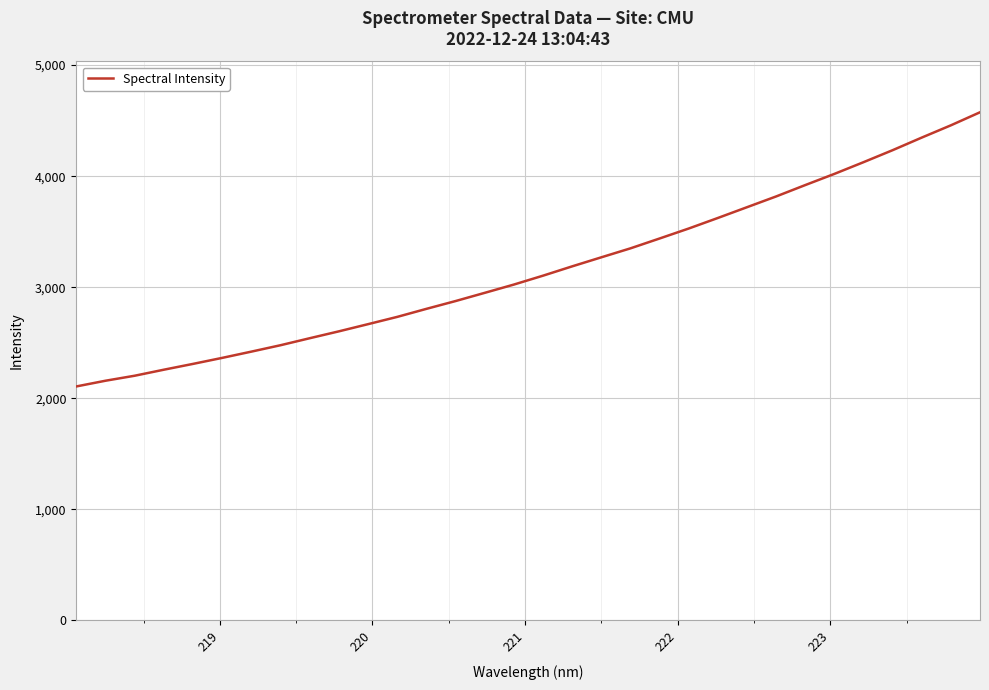

What is the difference between the maximum and minimum values?

2468.7